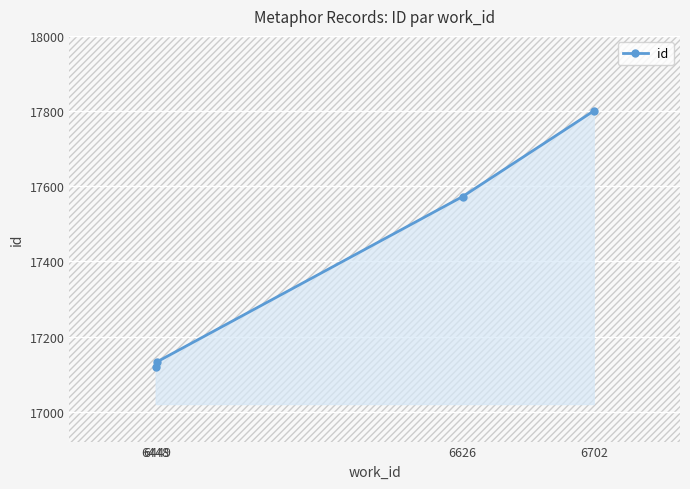

What is the sum of the values at 6626 and 6449?

34706